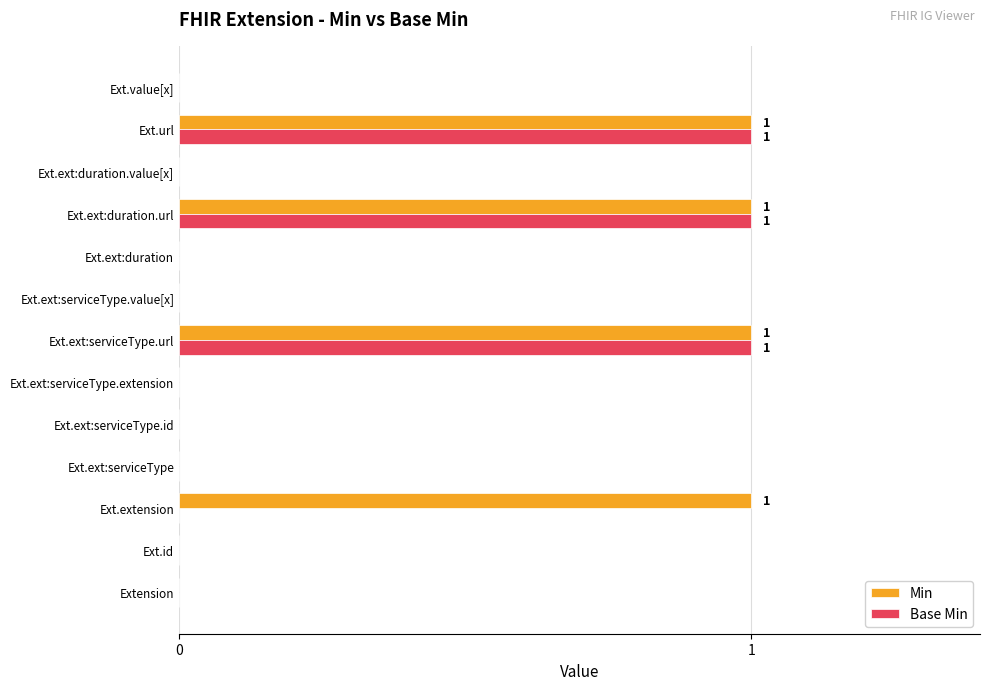

Which series has the largest total across all categories?

Min